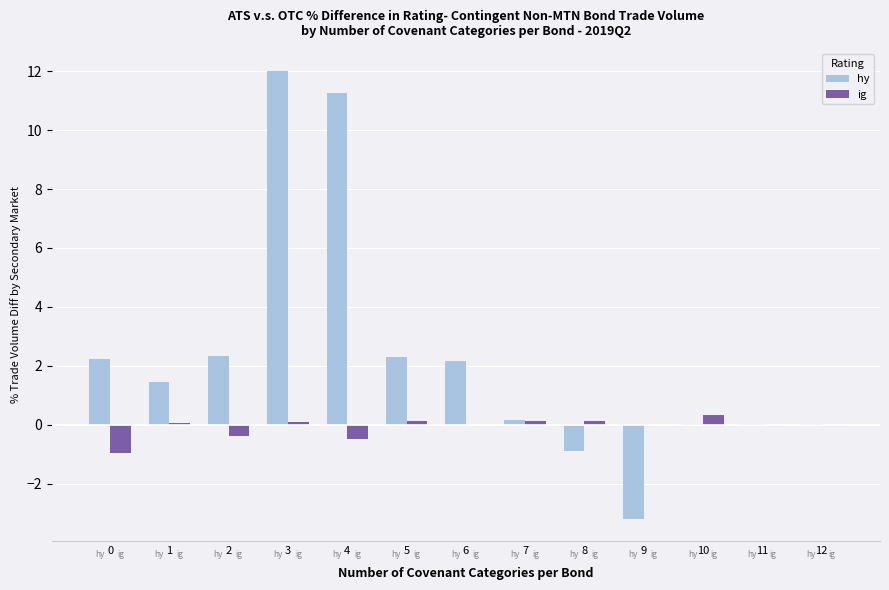

What is the difference between the ig values at 4 and 1?

0.5